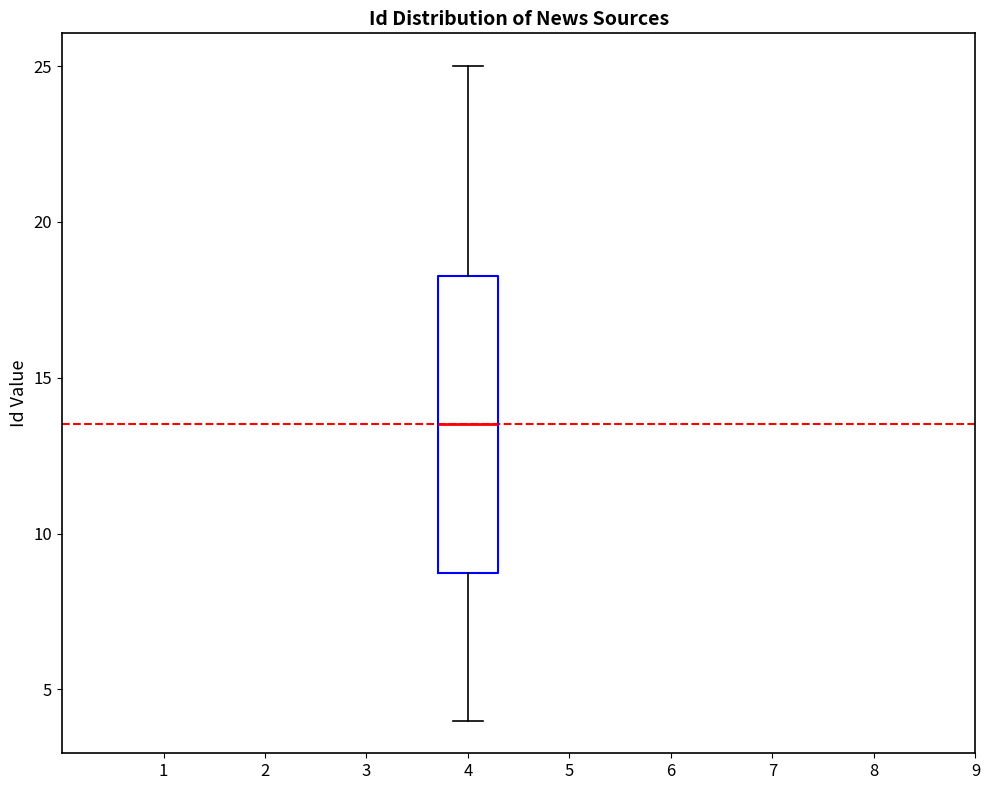

Read this box plot against the y-axis: the position of the median line, the range covered by the box, and the ends of both whiskers. The values are not printed on the chart, so give them approximately, as read against the axis.

median 13.5, box 9.0 to 18.5, whiskers 4.0 to 25.0